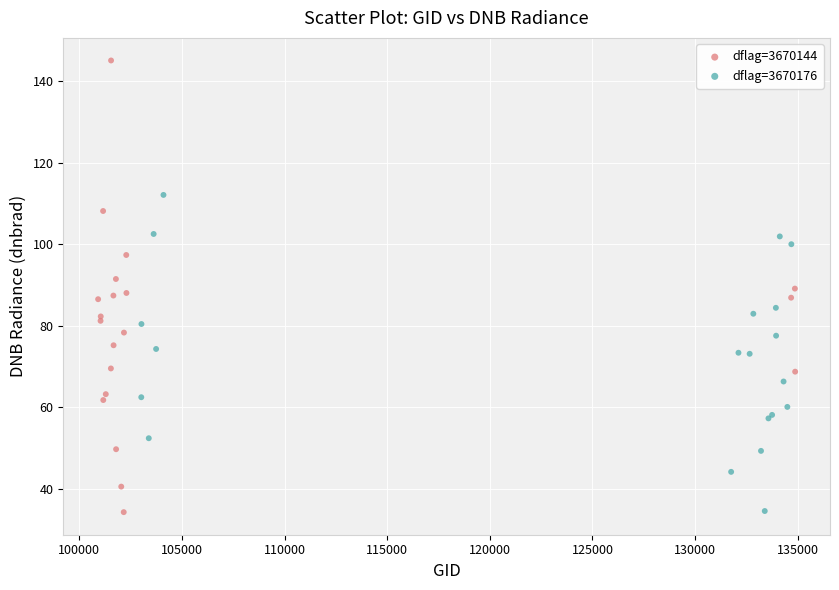

Which series contains the highest Y value?

dflag=3670144